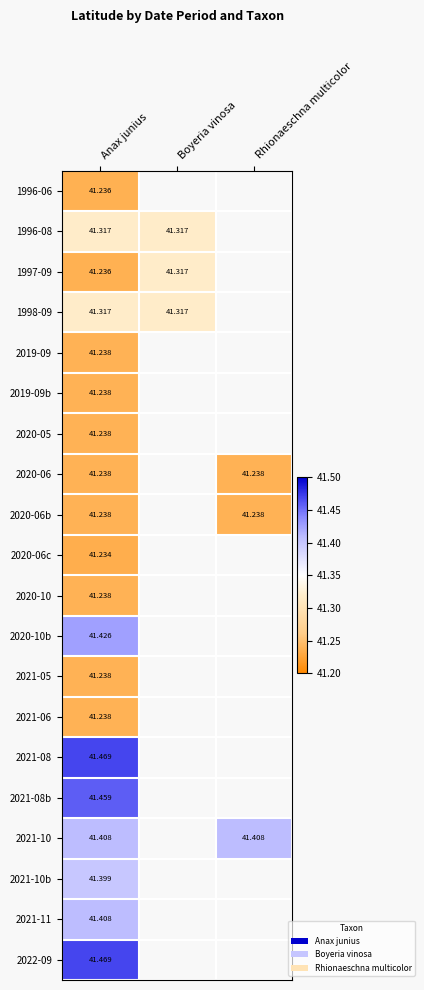

Count the number of data series in this chart.

20